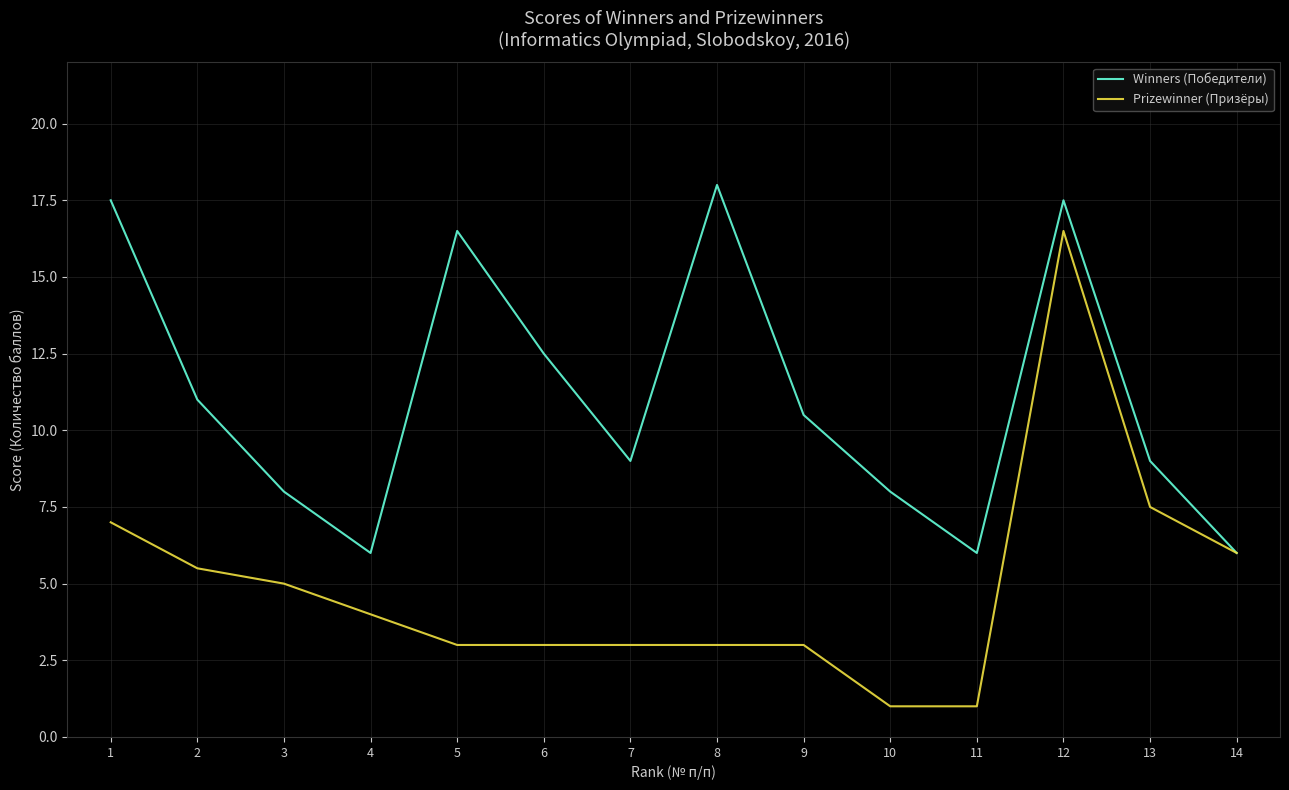

At how many categories does at least one series exceed 14?

4